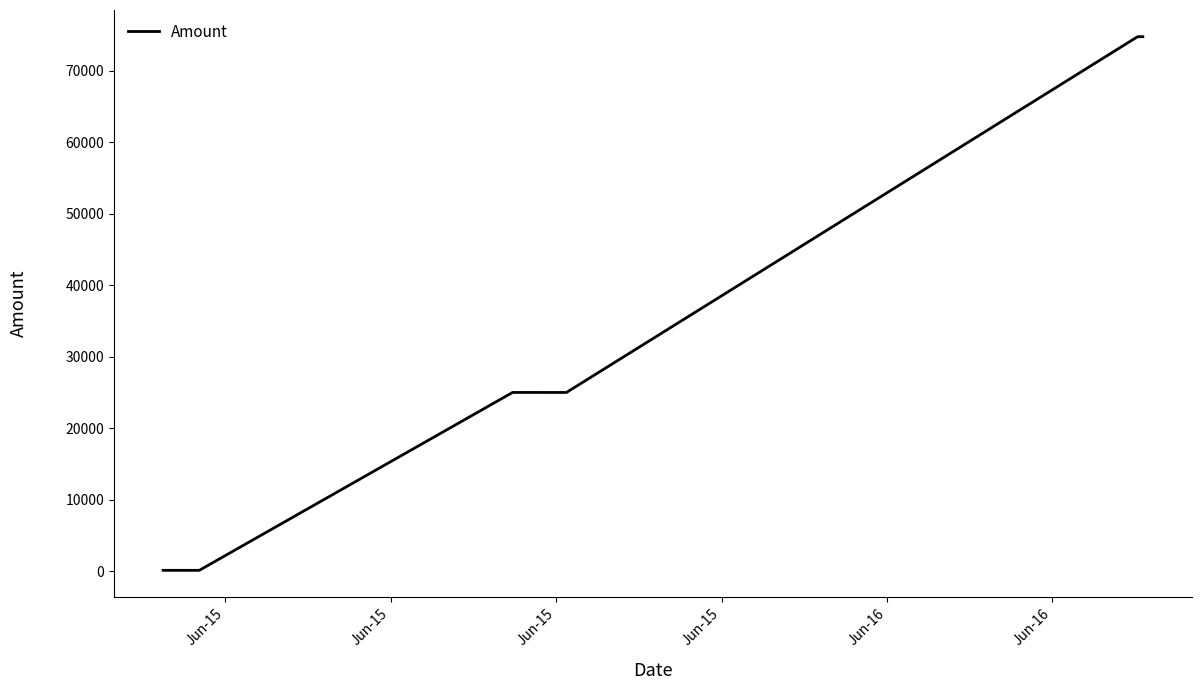

What is the average value?

33298.6